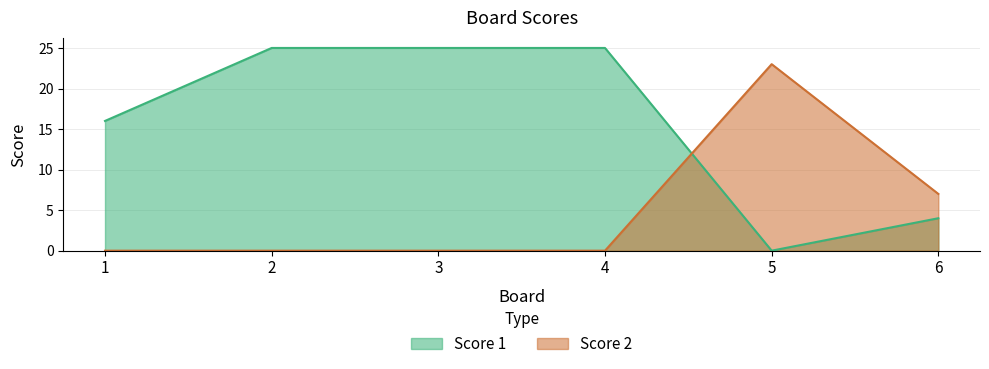

What is the sum of the Score 1 values at 5 and 3?

25